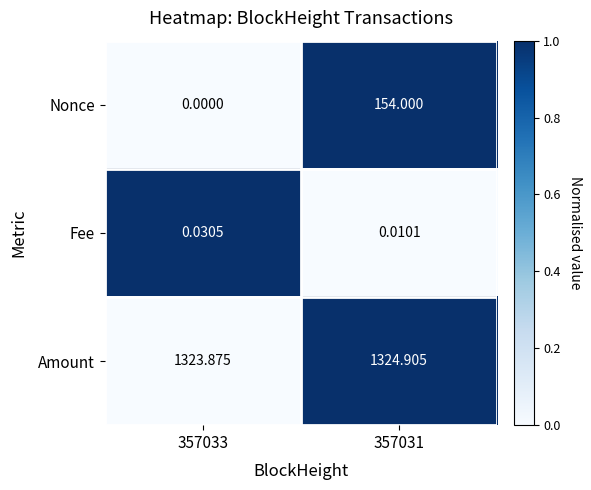

Rank the series at 357033 from highest to lowest value.

Amount, Fee, Nonce